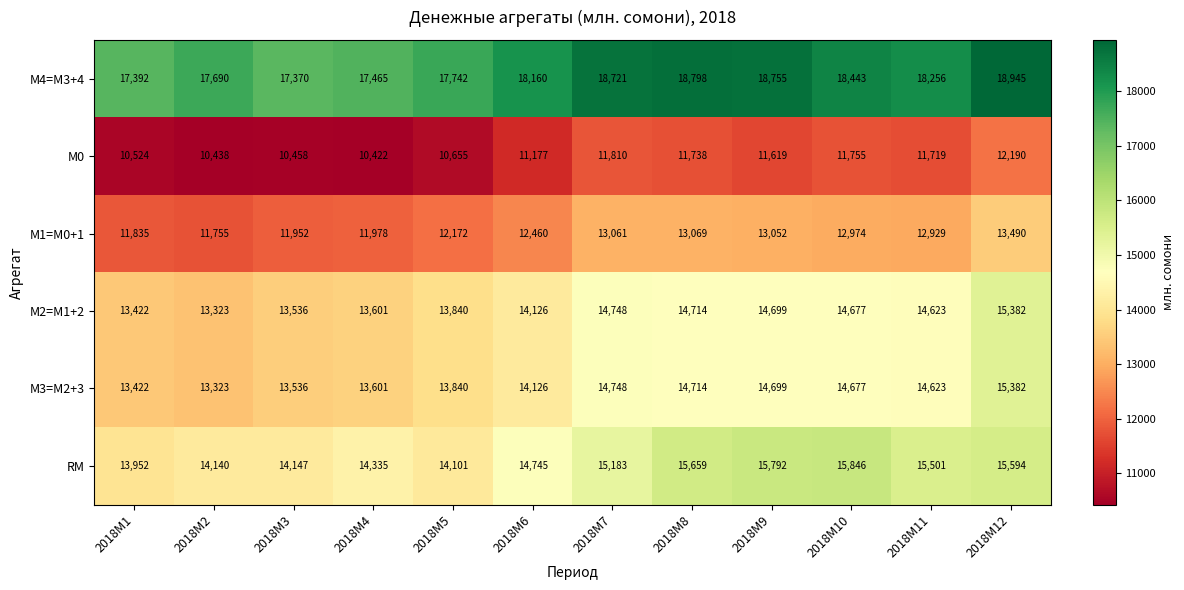

How many categories are shown in the chart?

12